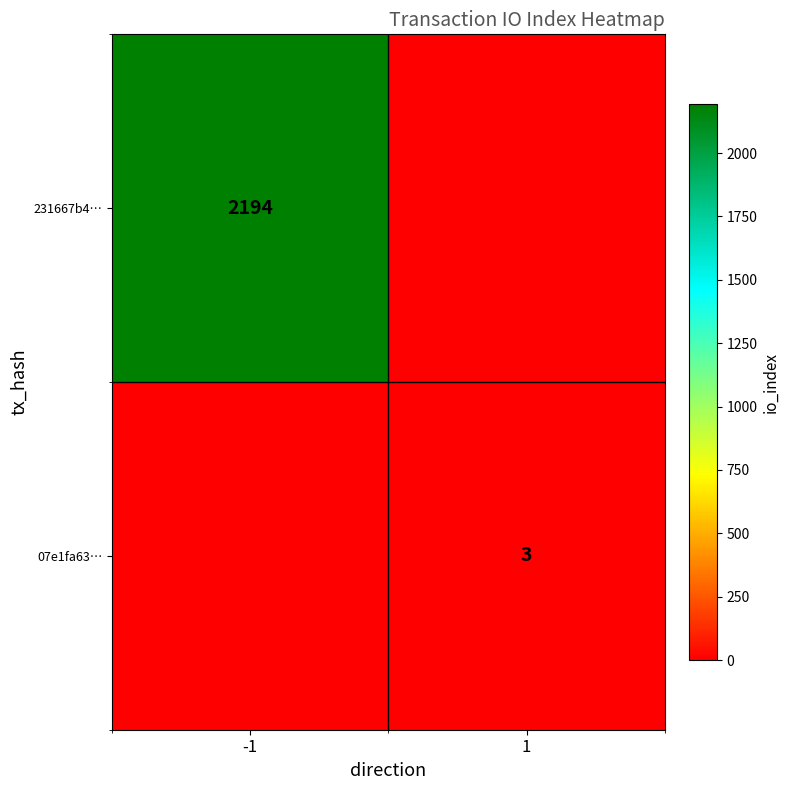

Is it true that 231667b4… equals 1230 at -1?

False